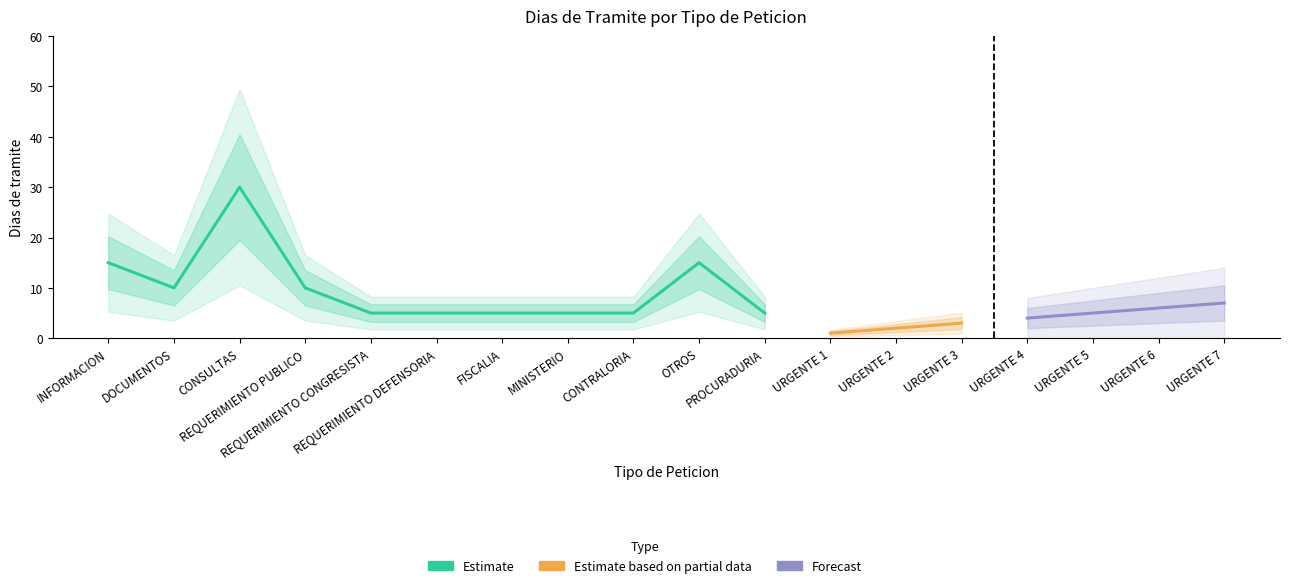

What position from the right is REQUERIMIENTO PUBLICO?

15